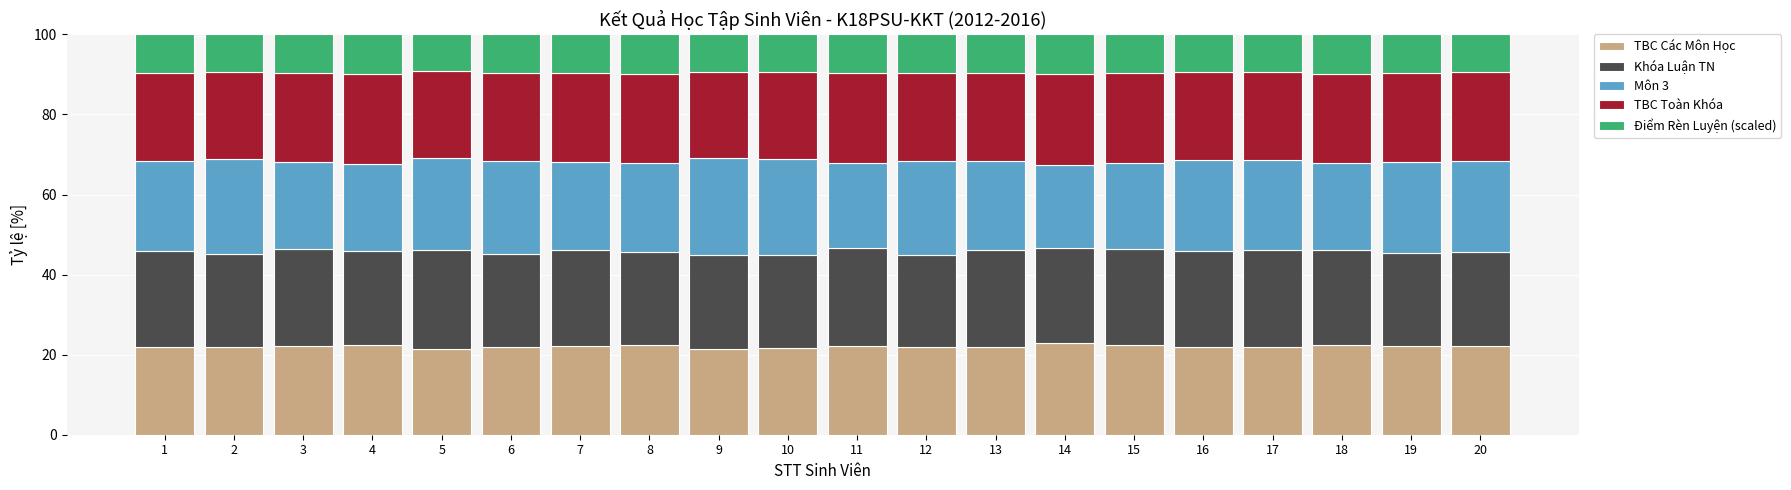

The TBC Các Môn Học series shows 12.6 at 18. True or false?

False